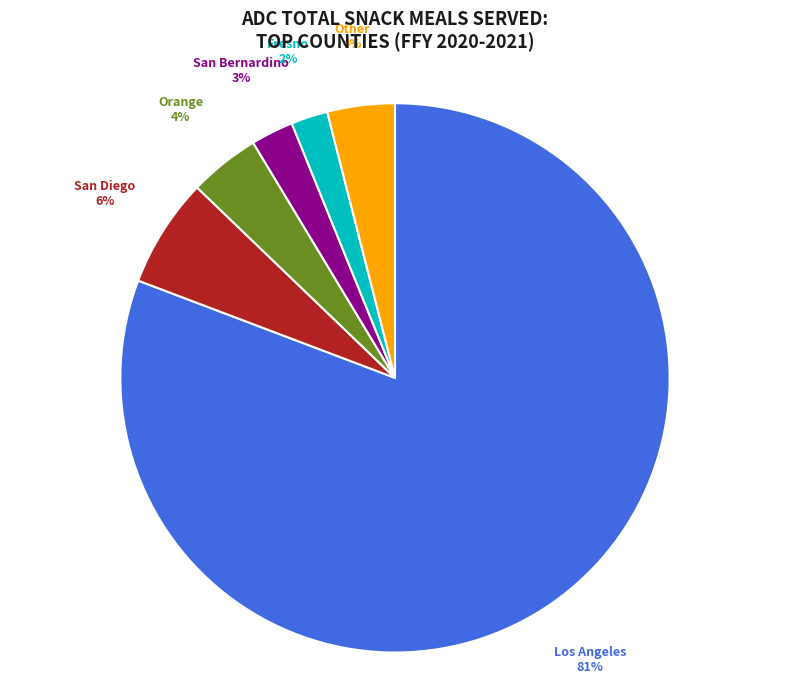

To the nearest percent, what is the average slice percentage?

17%